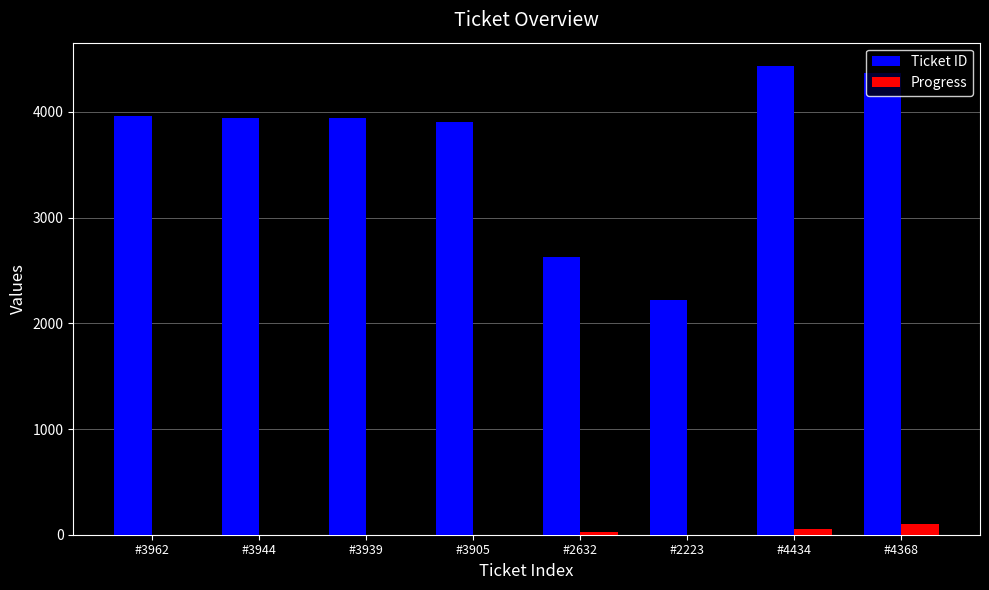

What is the maximum value shown in the chart?

4434